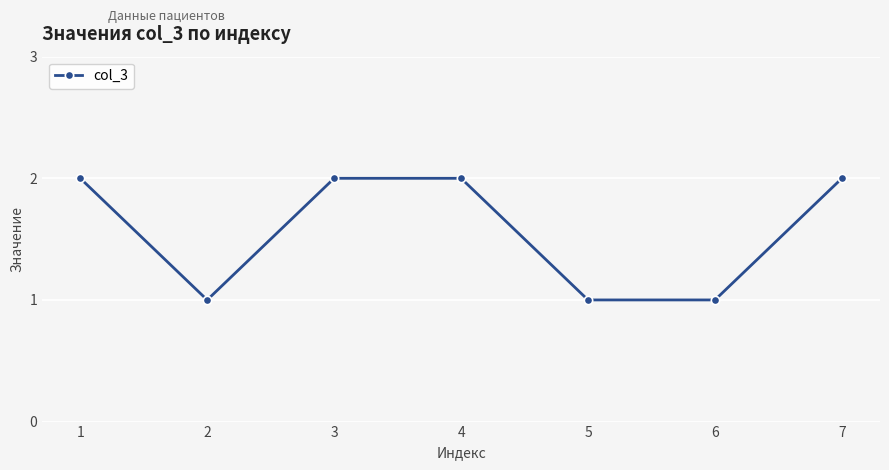

The value at 5 is 2. True or false?

False